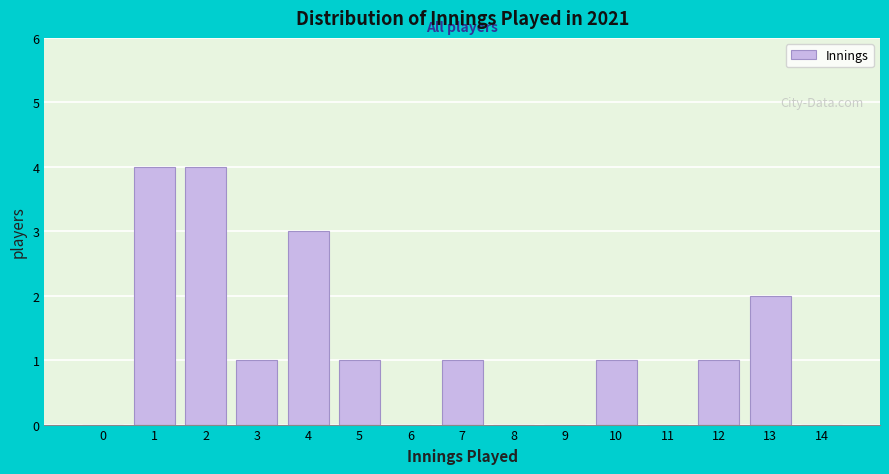

Reading left to right, what are all the values shown in this chart?

0=0	1=4	2=4	3=1	4=3	5=1	6=0	7=1	8=0	9=0	10=1	11=0	12=1	13=2	14=0